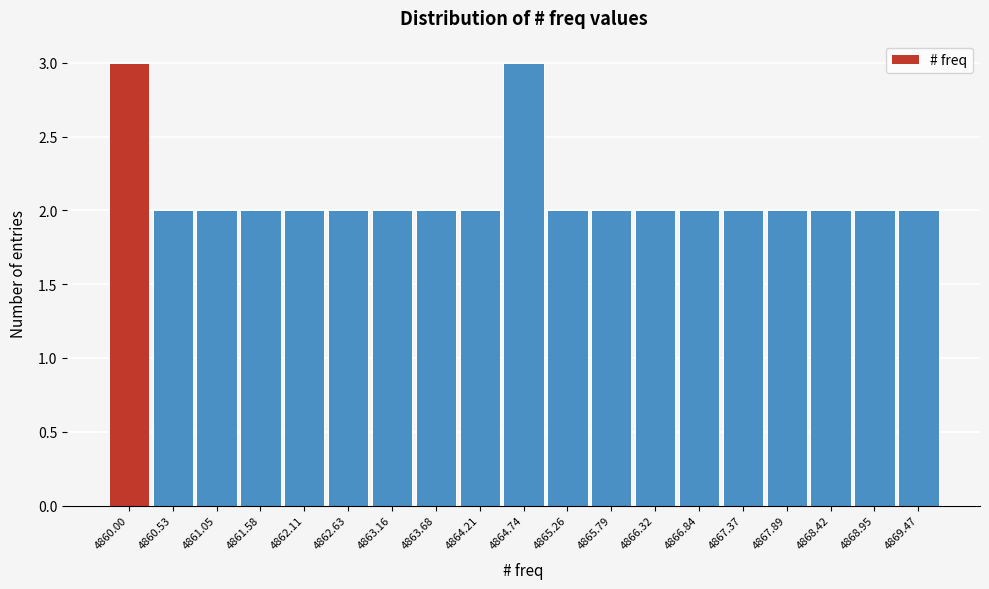

Reading right to left, transcribe all the data shown in this chart.

4869.47=2	4868.95=2	4868.42=2	4867.89=2	4867.37=2	4866.84=2	4866.32=2	4865.79=2	4865.26=2	4864.74=3	4864.21=2	4863.68=2	4863.16=2	4862.63=2	4862.11=2	4861.58=2	4861.05=2	4860.53=2	4860.00=3